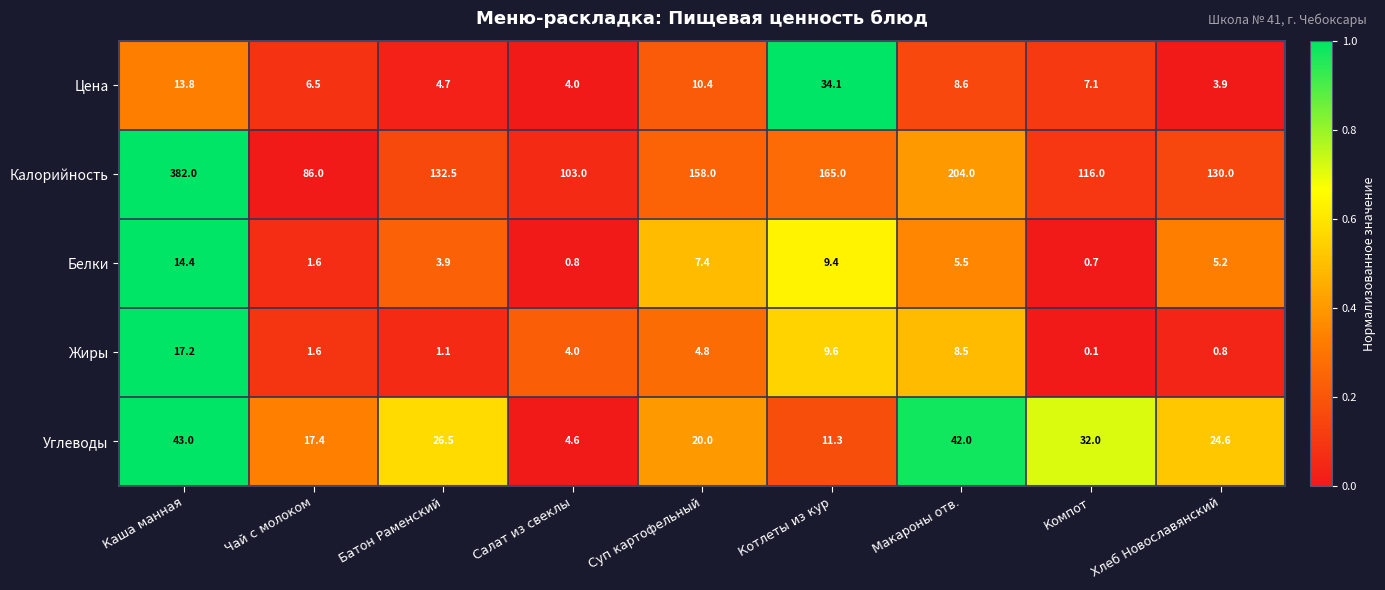

How many categories are shown in the chart?

9